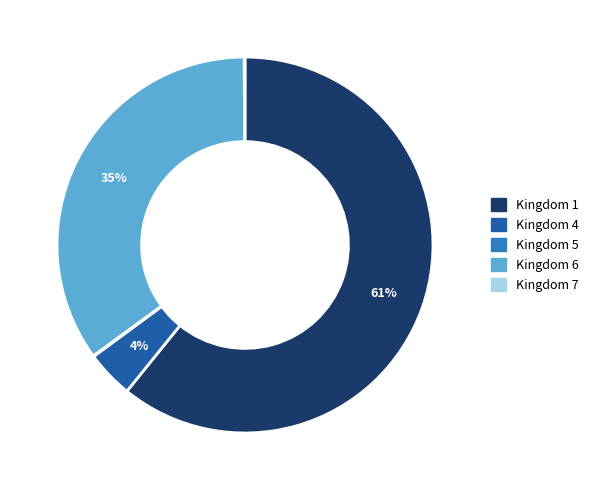

Between Kingdom 4 and Kingdom 1, which is larger?

Kingdom 1